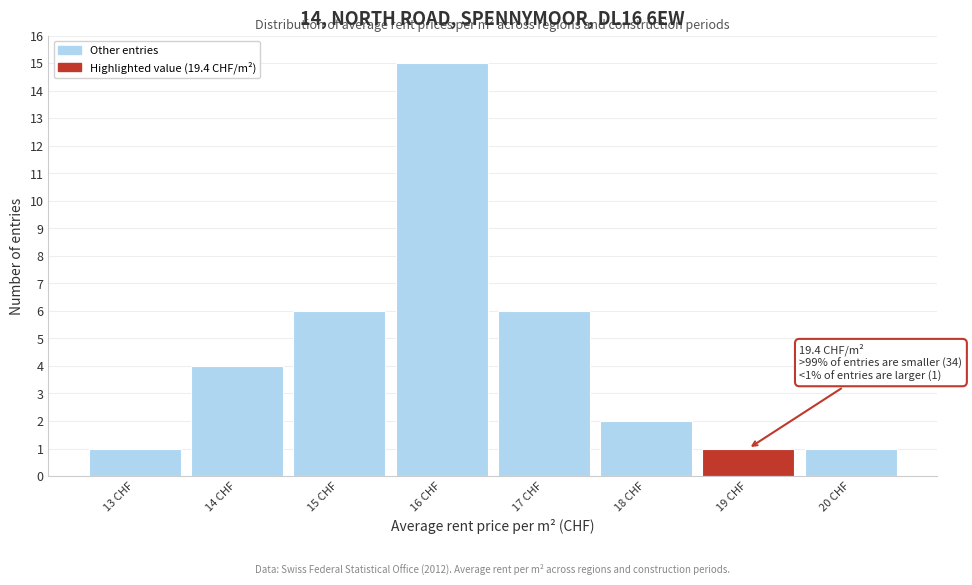

Over which range of the x-axis is the bar tallest?

15.5 to 16.5